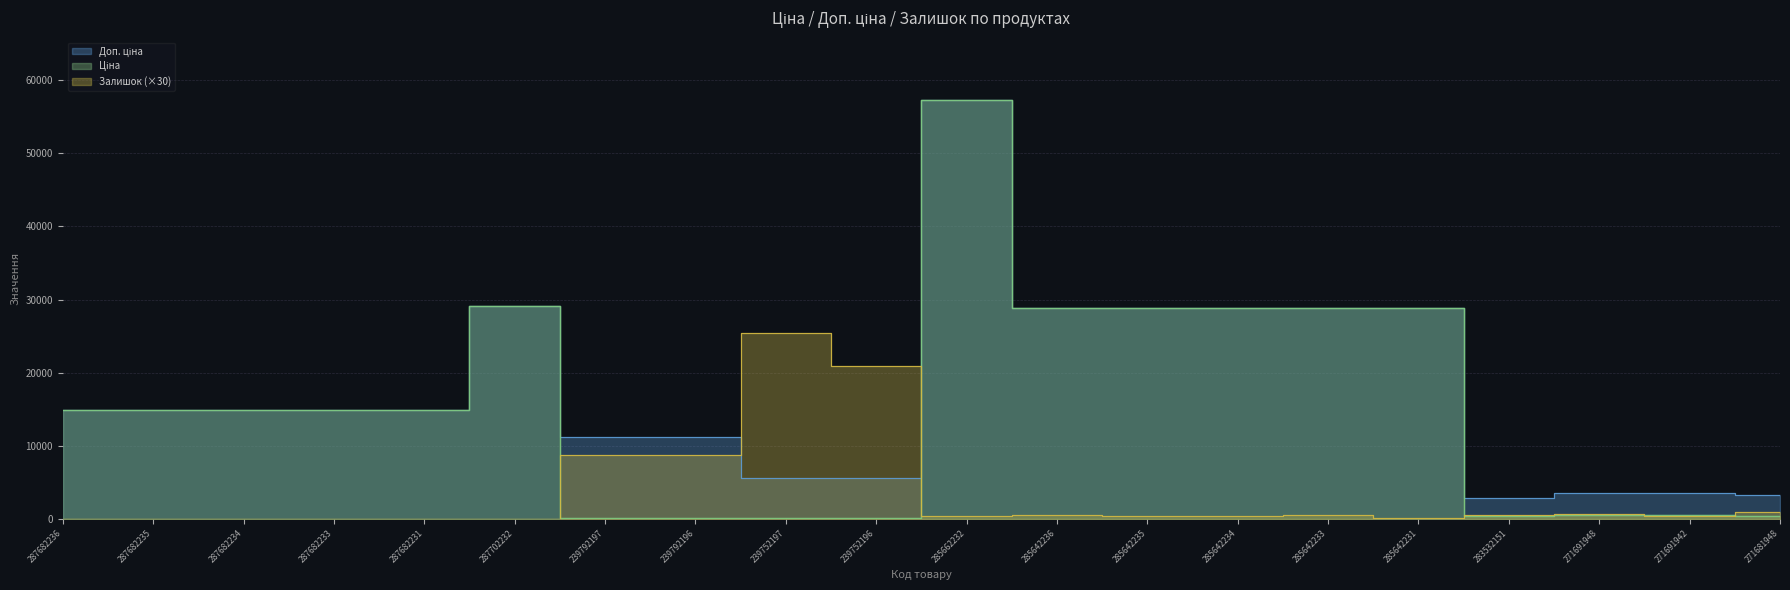

What position from the right is 285662232?

10